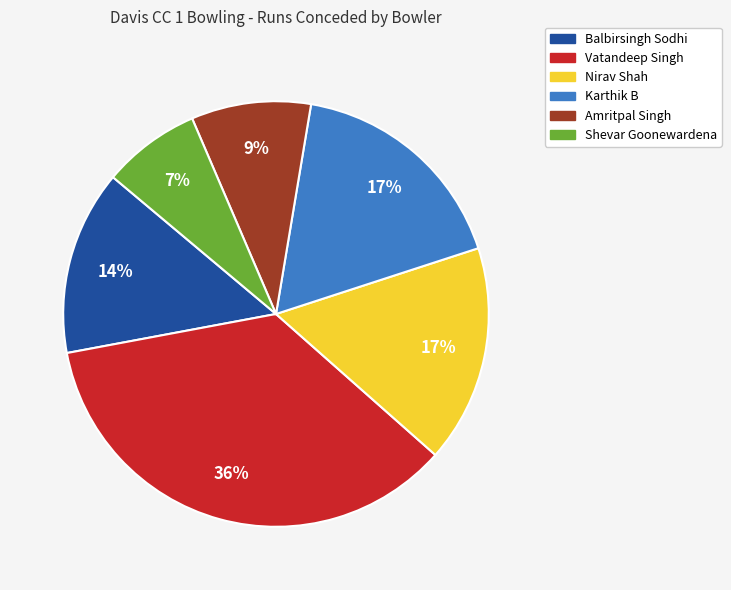

To the nearest percent, what is the combined percentage of Balbirsingh Sodhi and Vatandeep Singh?

50%